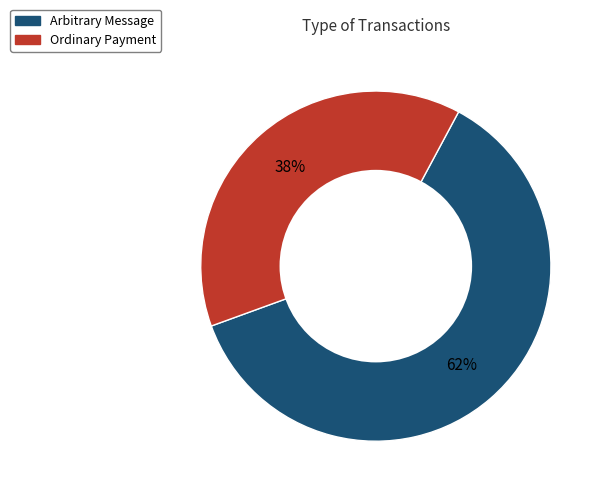

To the nearest percent, what is the average slice percentage?

50%